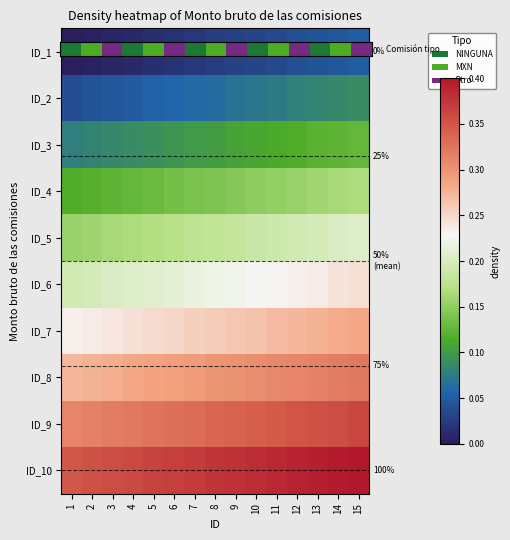

What is the minimum value for ID_9?

0.3